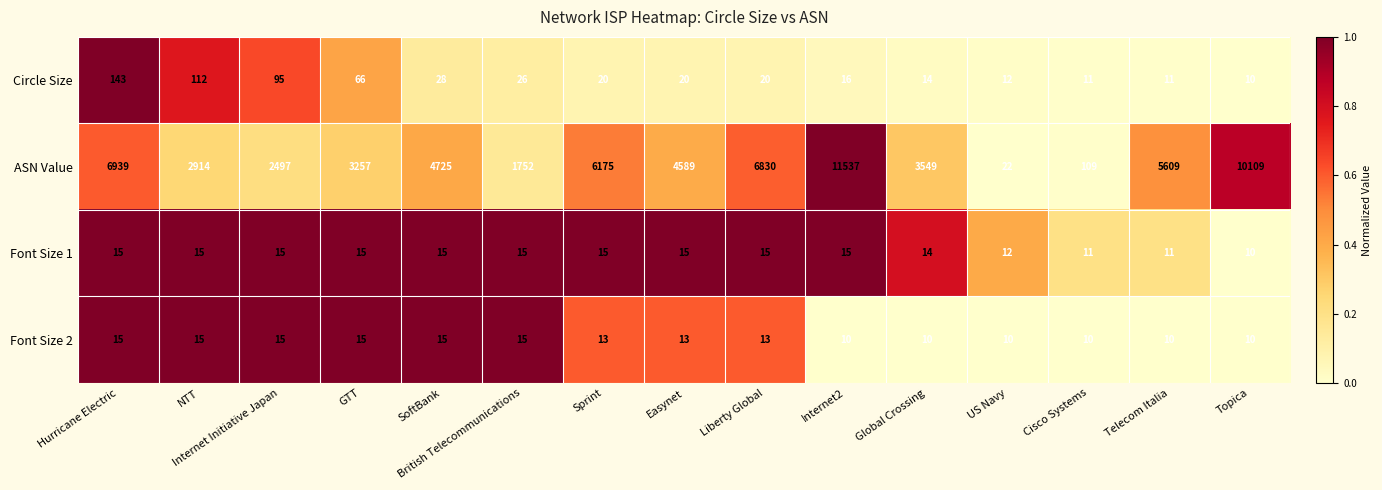

What is the minimum value for Circle Size?

10